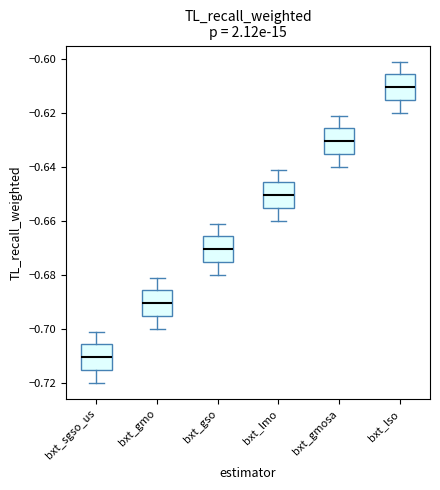

Where does the median line of the box for bxt_lso sit on the y-axis? The values are not printed on the chart, so give them approximately, as read against the axis.

-0.610